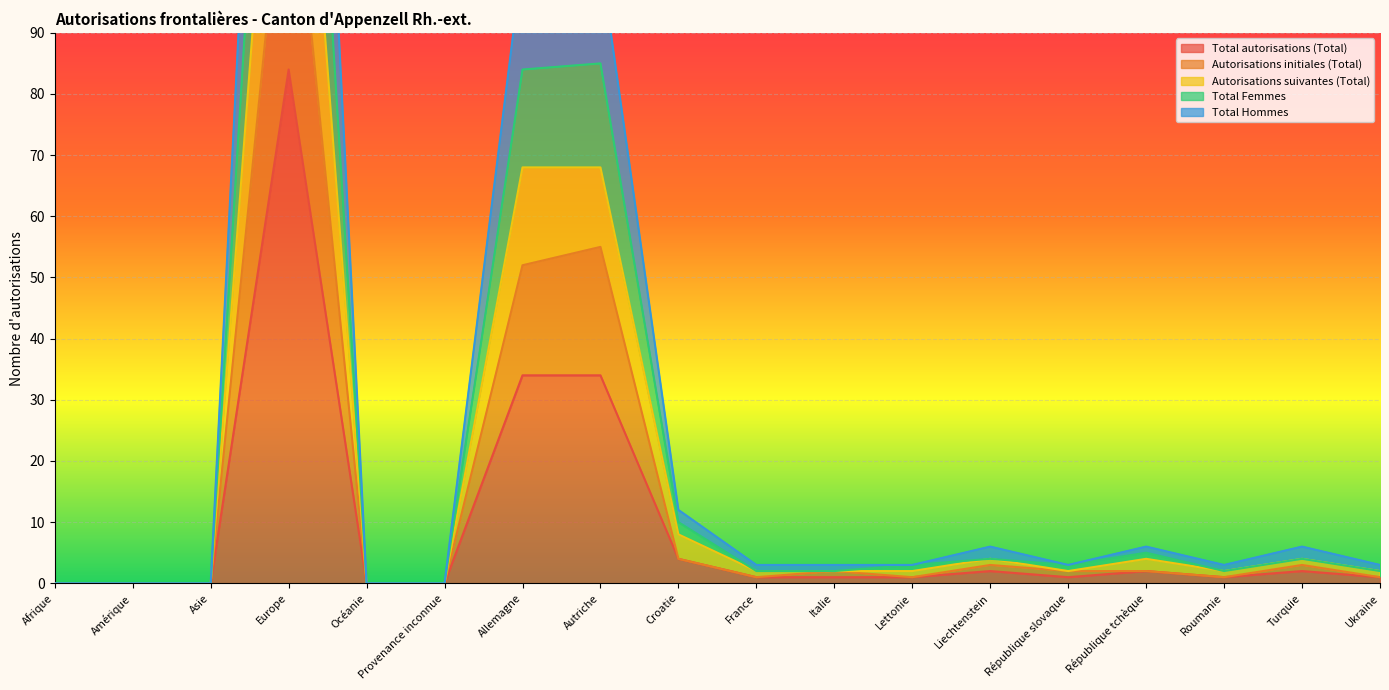

Where does the Autorisations suivantes (Total) series first go above 3?

Europe